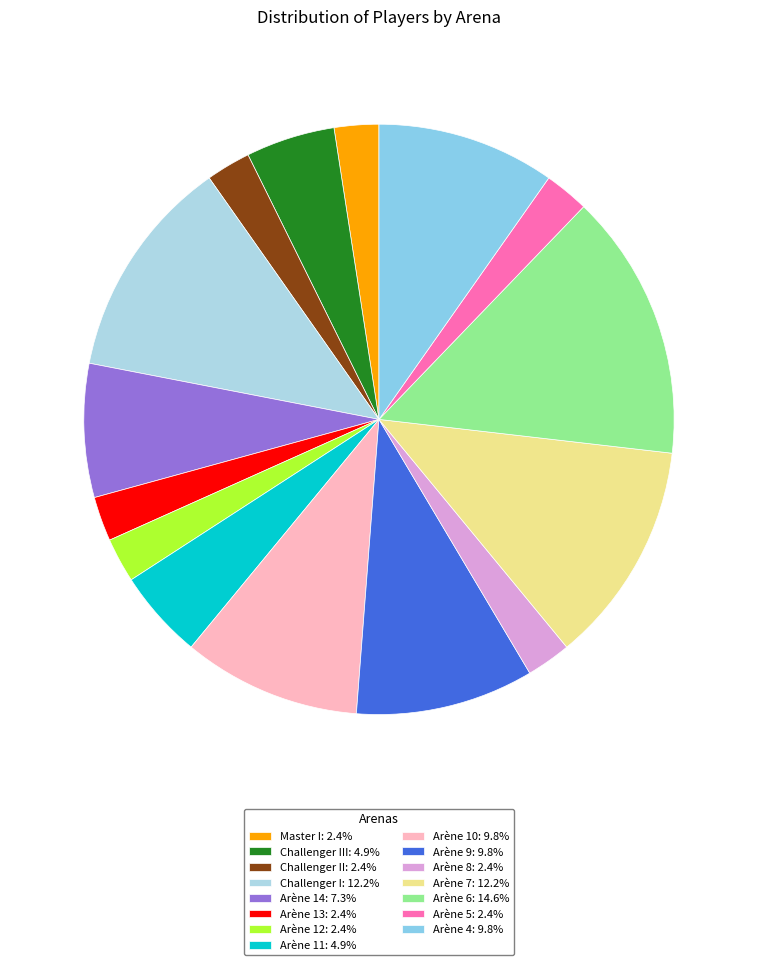

Which category has the smallest portion of the pie?

Master I